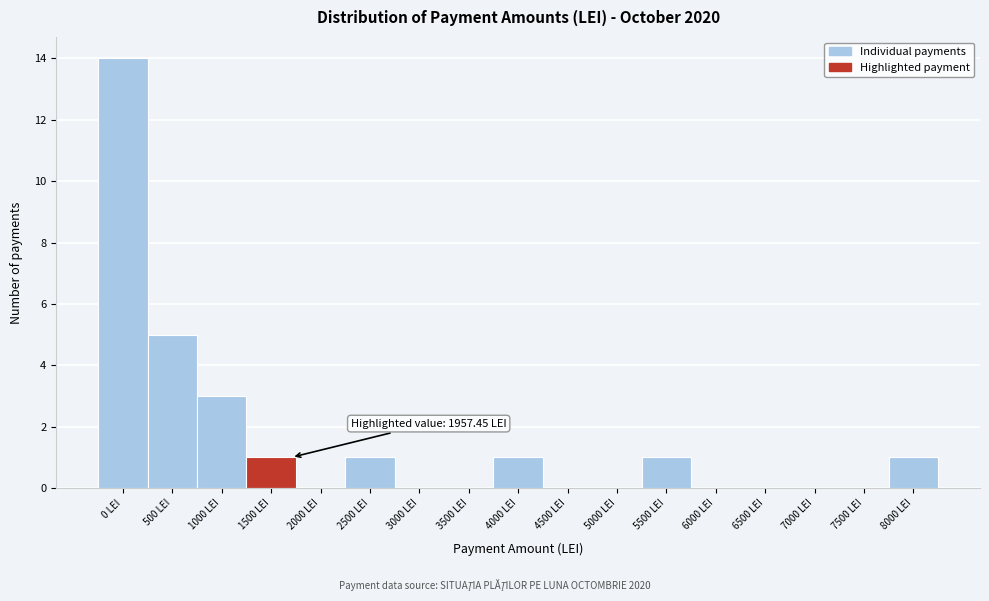

Reading left to right, what are all the values shown in this chart?

0 LEI=14	500 LEI=5	1000 LEI=3	1500 LEI=1	2000 LEI=0	2500 LEI=1	3000 LEI=0	3500 LEI=0	4000 LEI=1	4500 LEI=0	5000 LEI=0	5500 LEI=1	6000 LEI=0	6500 LEI=0	7000 LEI=0	7500 LEI=0	8000 LEI=1